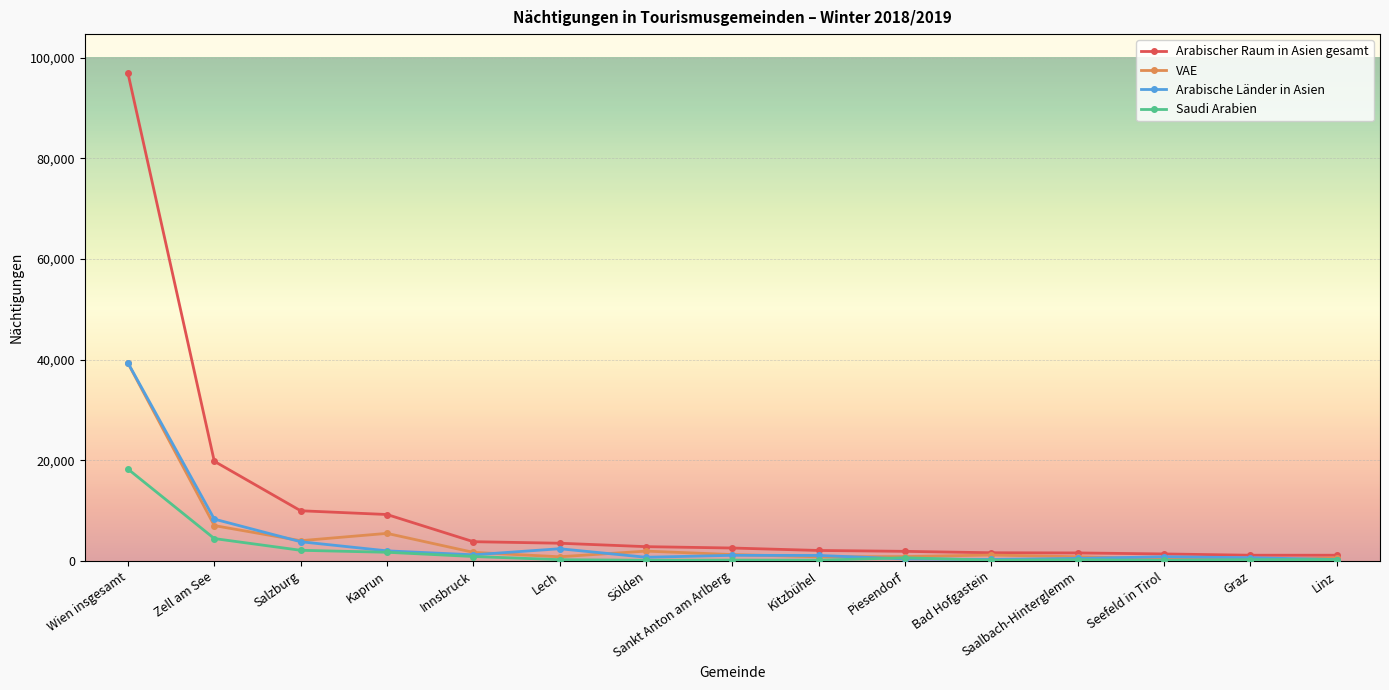

How many data points in Arabische Länder in Asien are less than 1102?

7